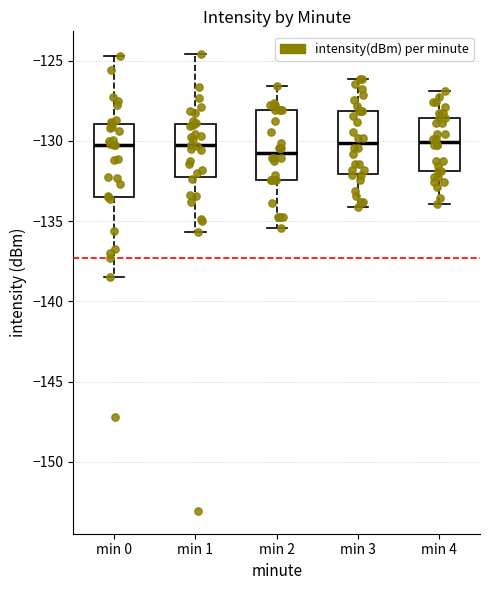

Where is the upper edge of the box for min 2 on the y-axis? The values are not printed on the chart, so give them approximately, as read against the axis.

-128.0